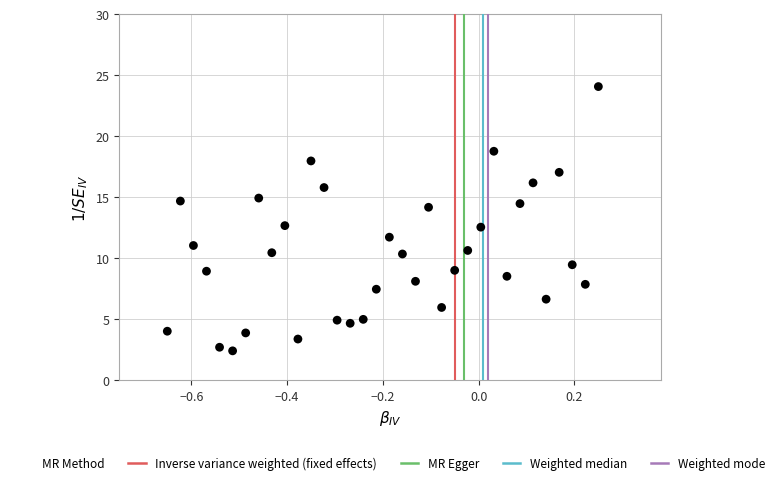

What is the range of X values (max minus min)?

0.9